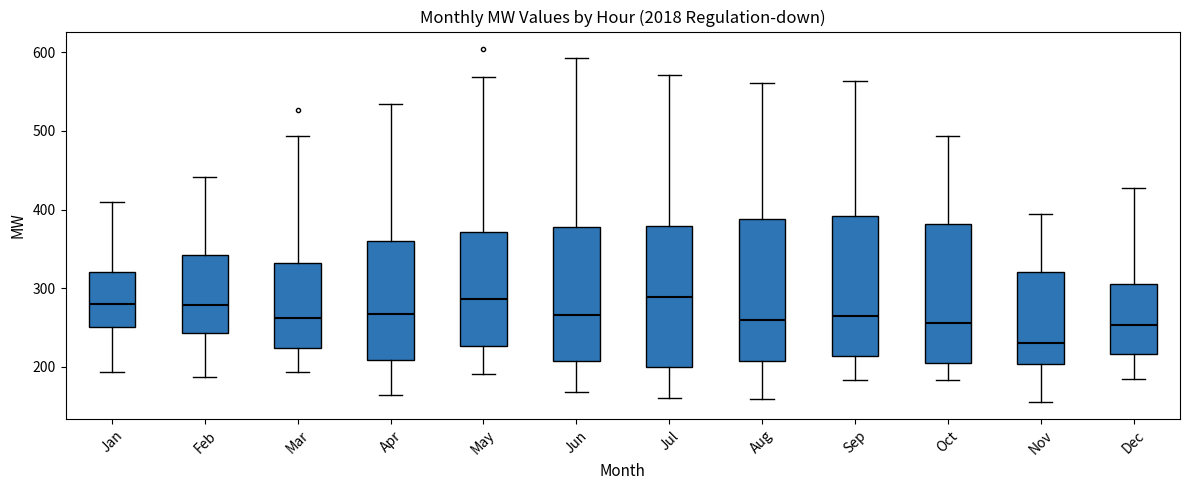

Reading left to right, transcribe this box plot: for each box, give where its median line is, the range the box spans, and where its two whiskers end, as read against the y-axis. The values are not printed on the chart, so give them approximately, as read against the axis.

Jan: median 280, box 250 to 320, whiskers 190 to 410
Feb: median 280, box 240 to 340, whiskers 190 to 440
Mar: median 260, box 220 to 330, whiskers 190 to 490
Apr: median 270, box 210 to 360, whiskers 160 to 530
May: median 290, box 230 to 370, whiskers 190 to 570
Jun: median 270, box 210 to 380, whiskers 170 to 590
Jul: median 290, box 200 to 380, whiskers 160 to 570
Aug: median 260, box 210 to 390, whiskers 160 to 560
Sep: median 270, box 210 to 390, whiskers 180 to 560
Oct: median 260, box 210 to 380, whiskers 180 to 490
Nov: median 230, box 200 to 320, whiskers 160 to 390
Dec: median 250, box 220 to 310, whiskers 190 to 430